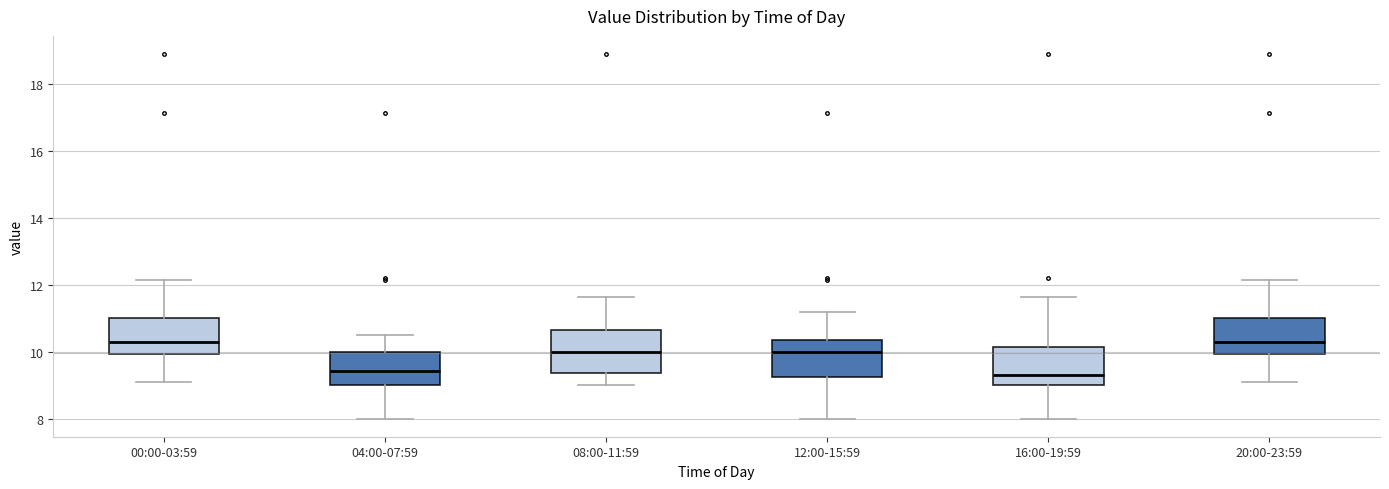

Where does the upper whisker of the box for 20:00-23:59 end on the y-axis? The values are not printed on the chart, so give them approximately, as read against the axis.

12.2